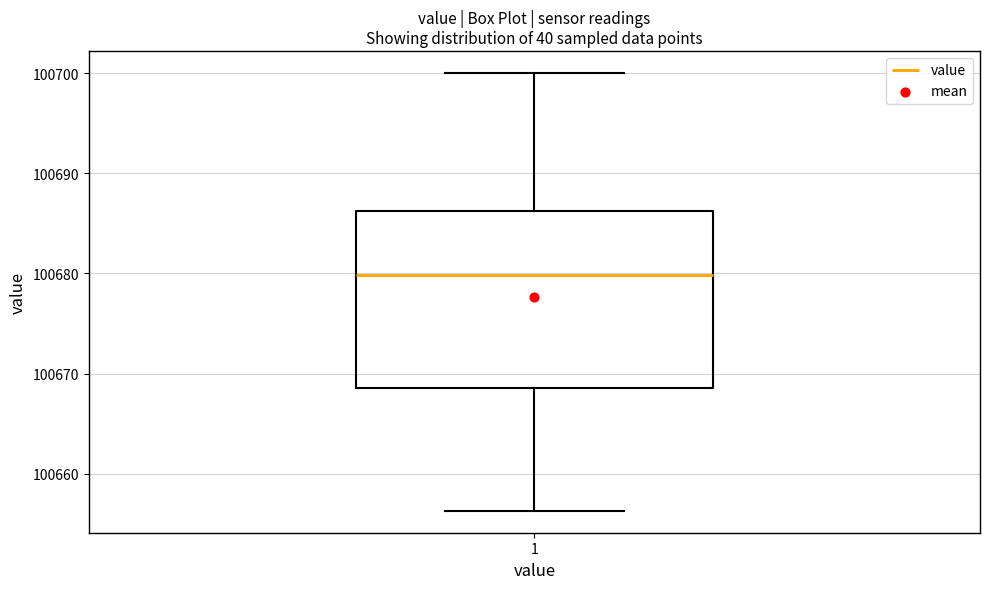

Read this box plot against the y-axis: the position of the median line, the range covered by the box, and the ends of both whiskers. The values are not printed on the chart, so give them approximately, as read against the axis.

median 100680, box 100669 to 100686, whiskers 100656 to 100700